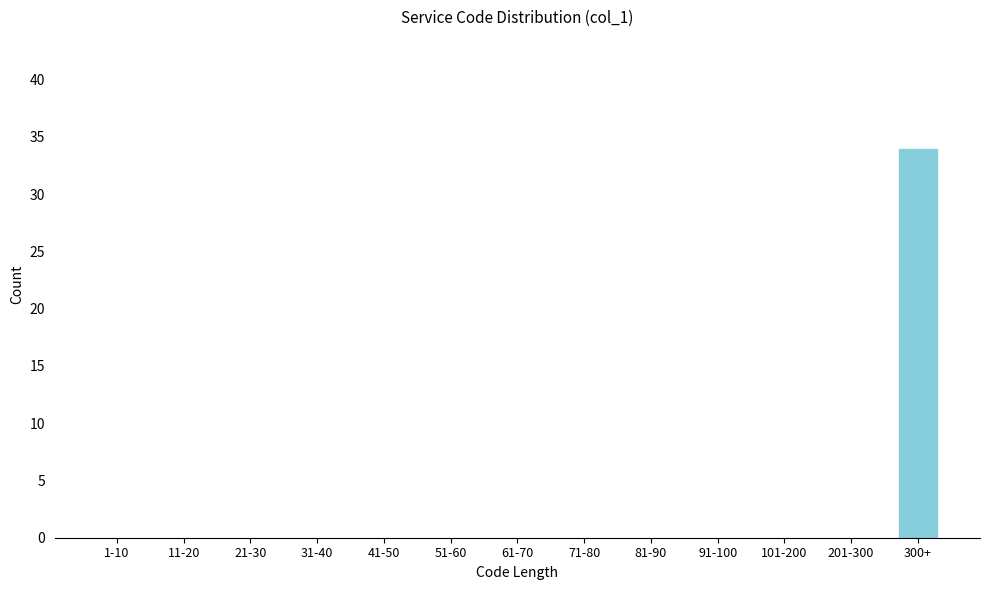

Reading right to left, transcribe all the data shown in this chart.

300+=34	201-300=0	101-200=0	91-100=0	81-90=0	71-80=0	61-70=0	51-60=0	41-50=0	31-40=0	21-30=0	11-20=0	1-10=0